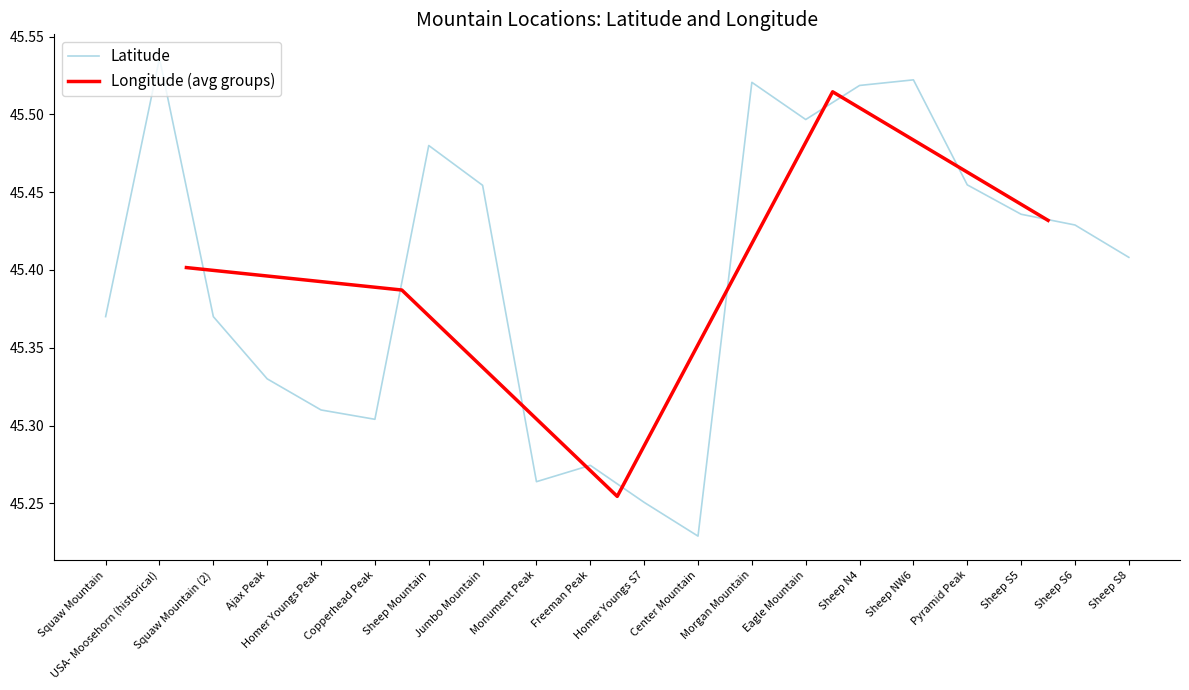

What is the average value?

45.4